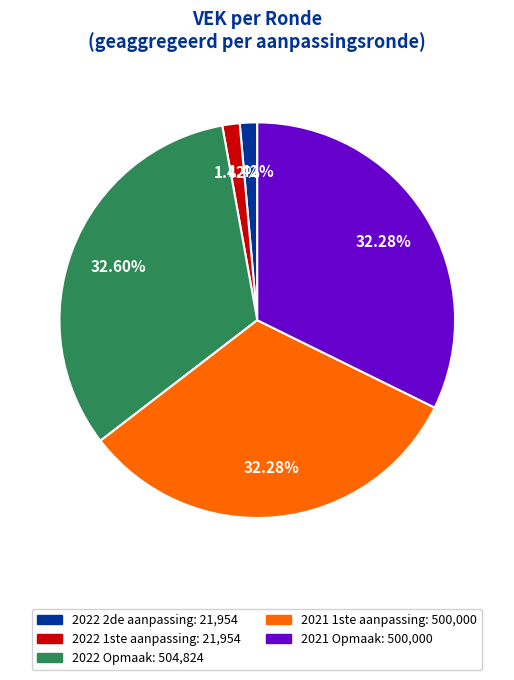

To the nearest percent, what is the difference between the largest and smallest slice percentages?

31%